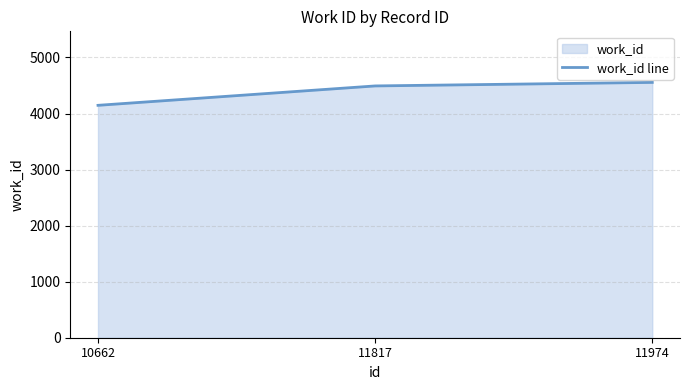

Does the chart display data point markers on the line(s)?

No